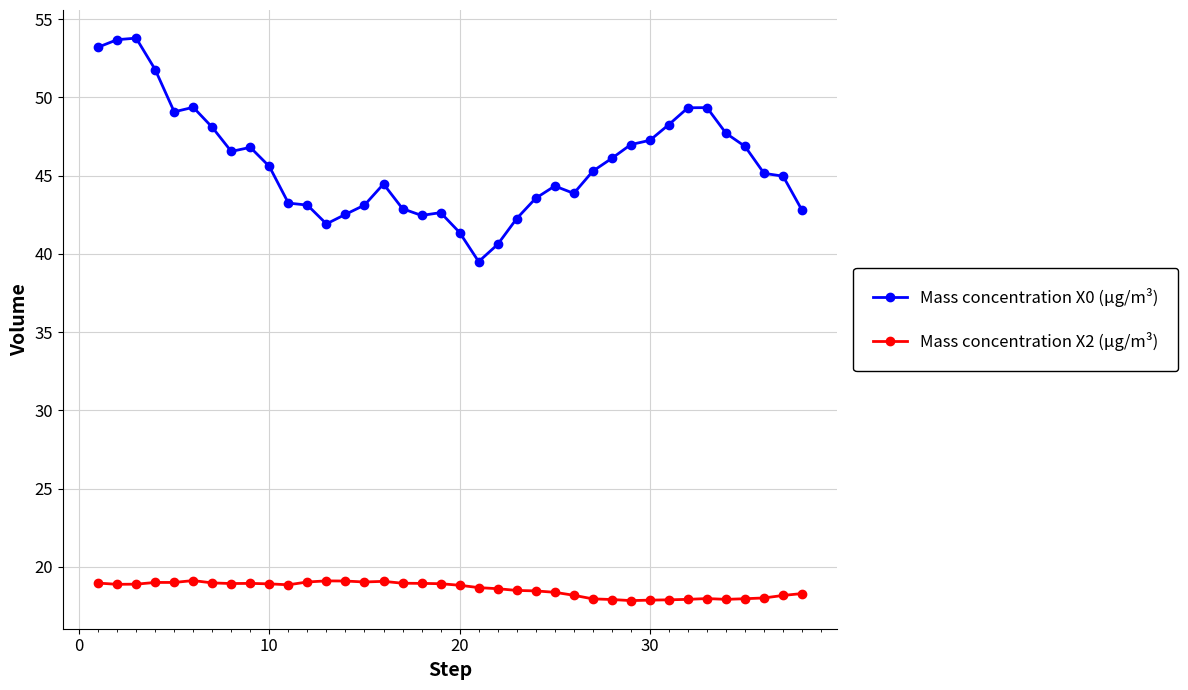

Which series has the largest total across all categories?

Mass concentration X0 (μg/m³)